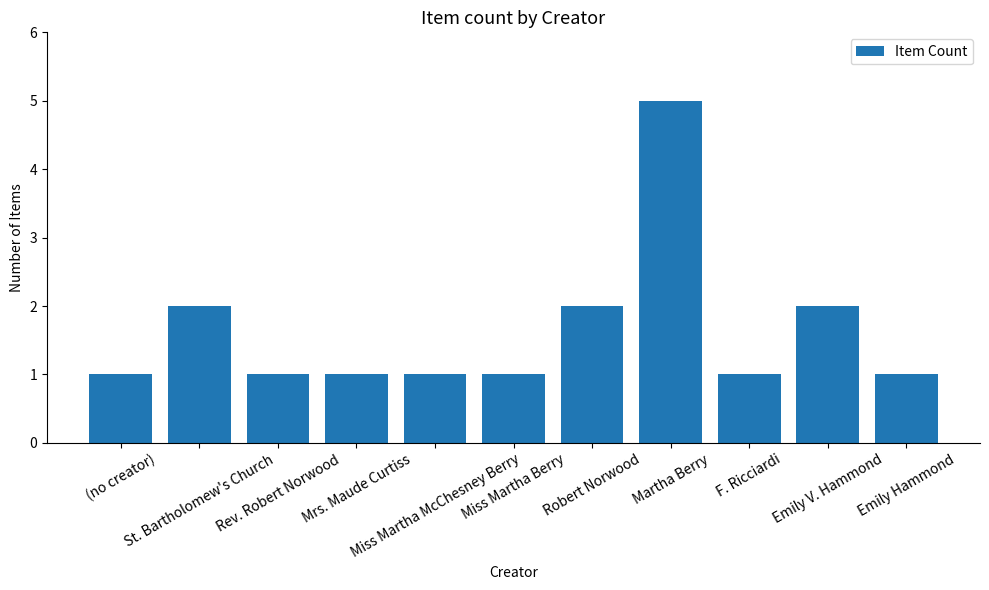

What is the maximum value shown in the chart?

5